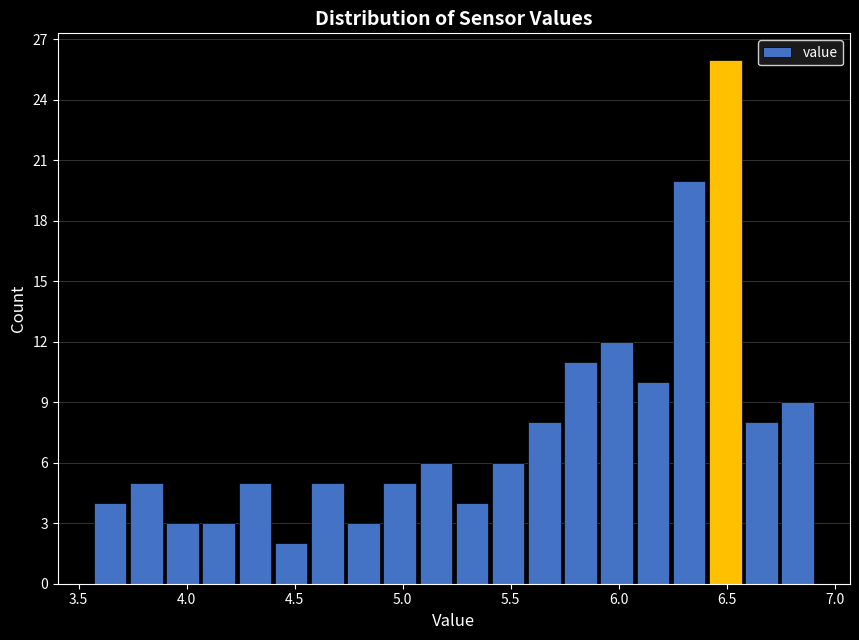

Read against the x-axis, roughly where is the centre of the tallest bar?

6.50